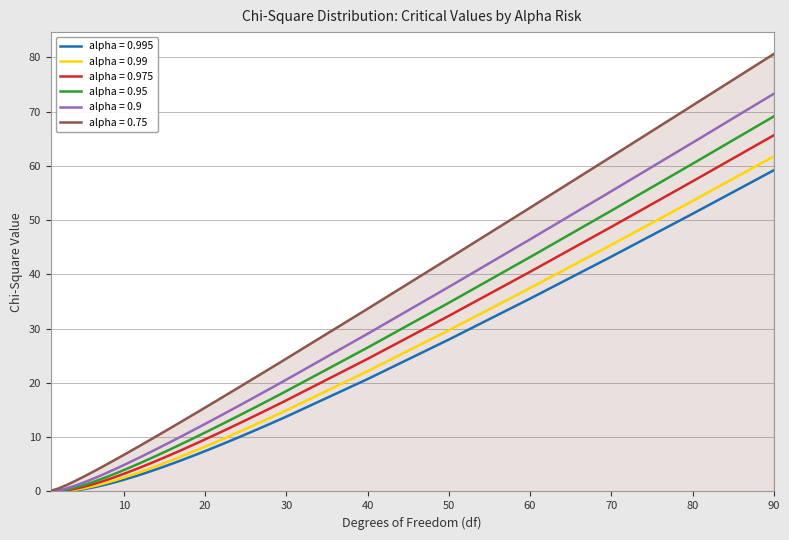

Which series has the largest range (max minus min)?

alpha = 0.75